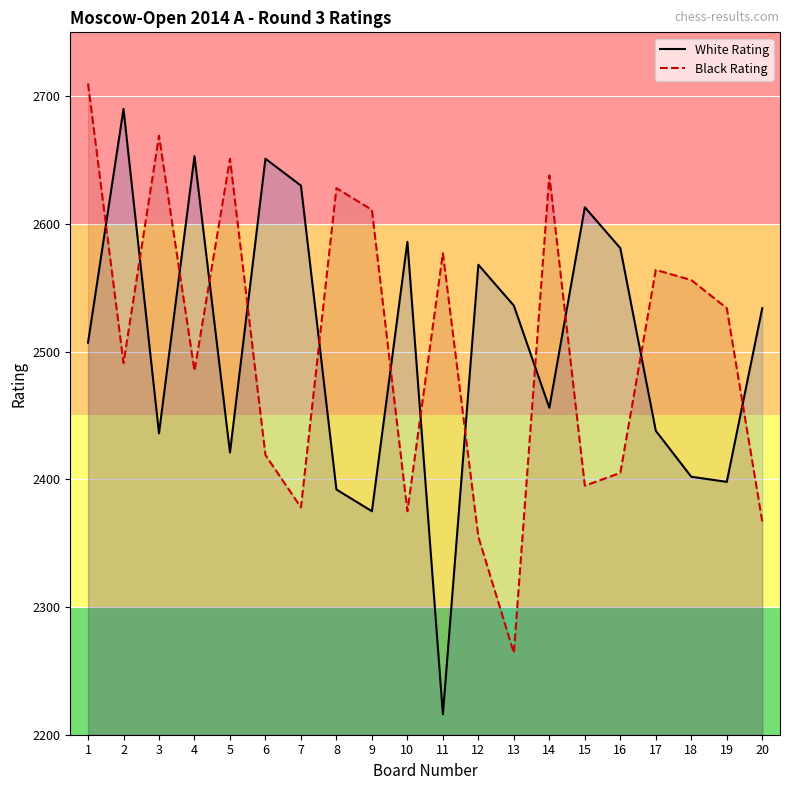

The value of Black Rating at 6 is 1308. True or false?

False